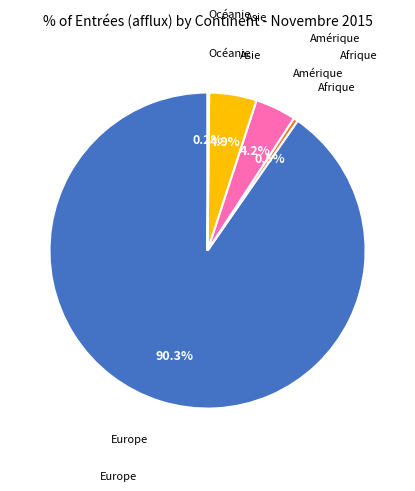

What percentage is NOT represented by Asie?

95.1%